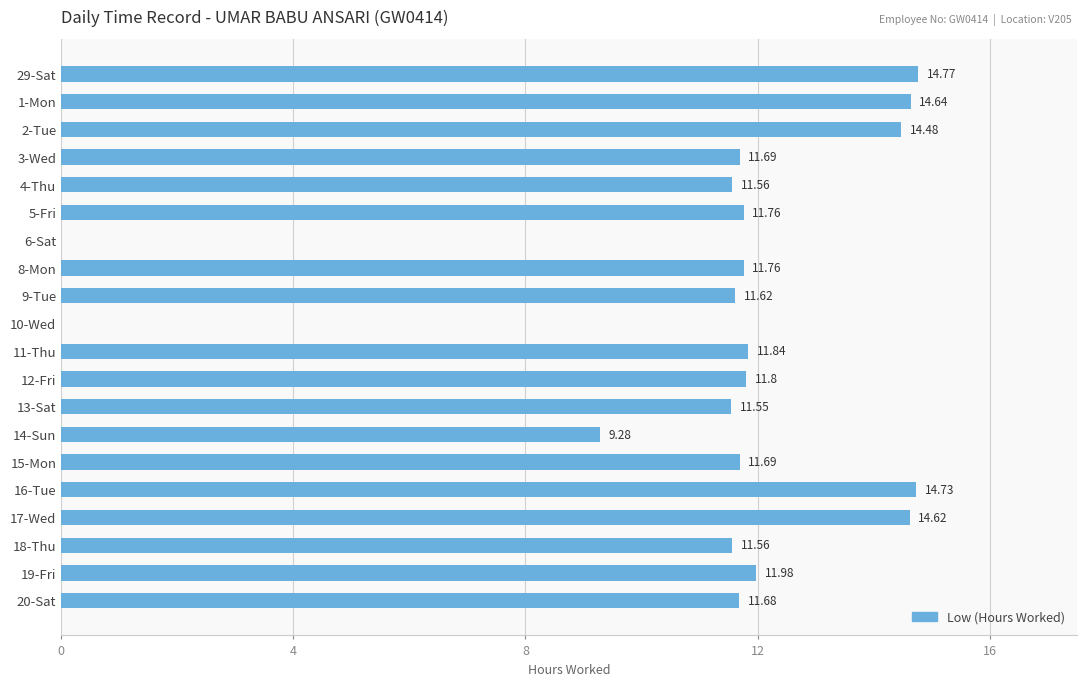

How many categories are shown in the chart?

20